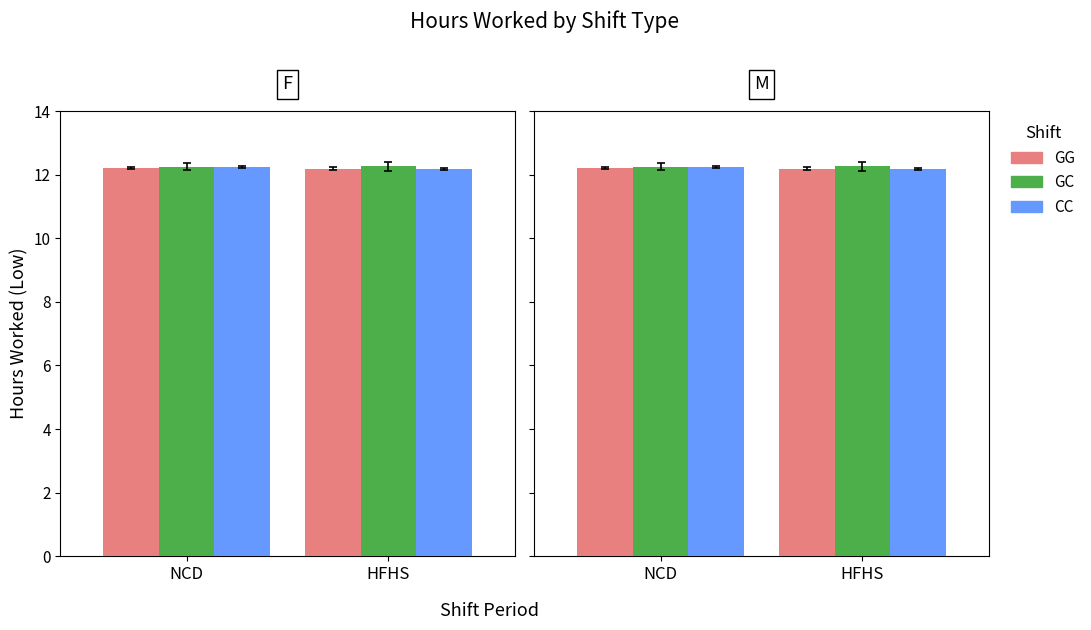

What is the maximum value shown in the chart?

12.3